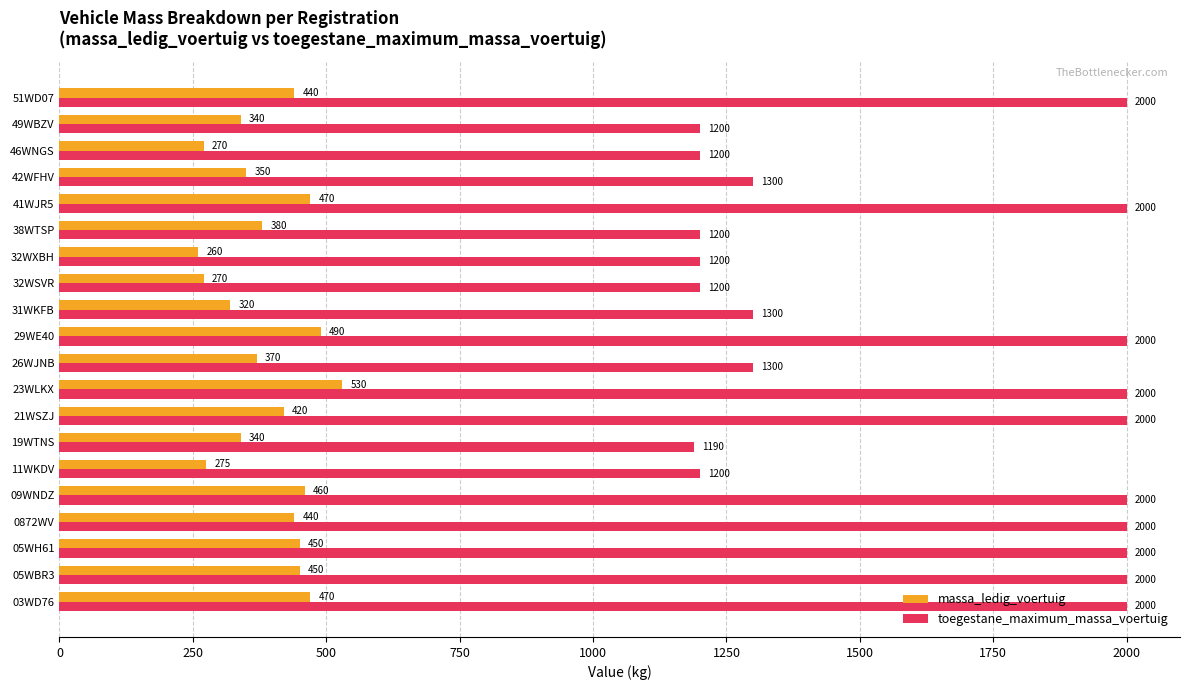

What is the difference between the maximum and second lowest values in the massa_ledig_voertuig series?

260